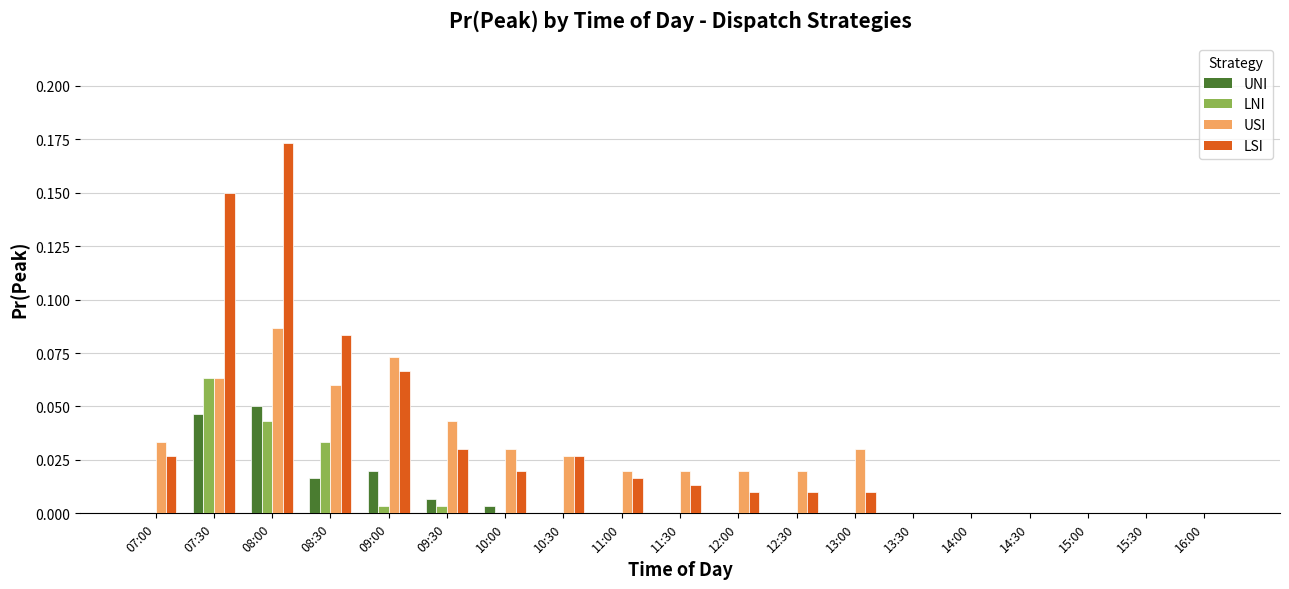

Is the value of UNI at 11:00 greater than the value of LSI at 09:30?

No